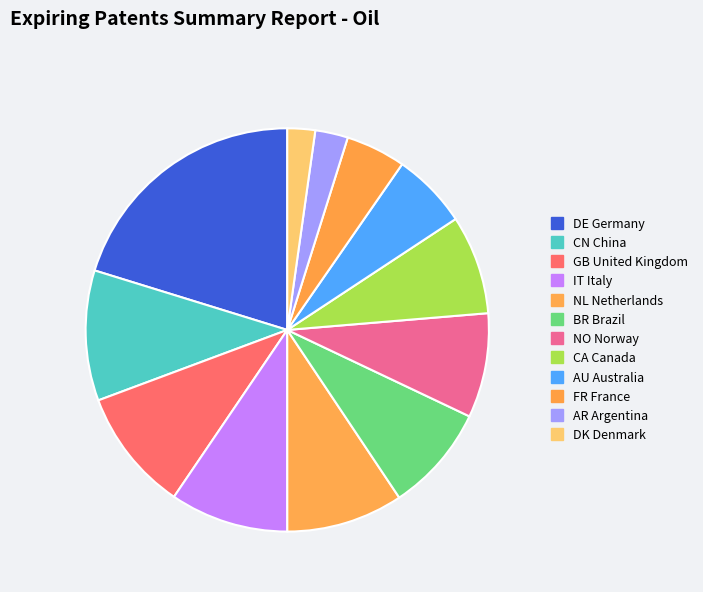

Which has a higher value, NL Netherlands or CN China?

CN China